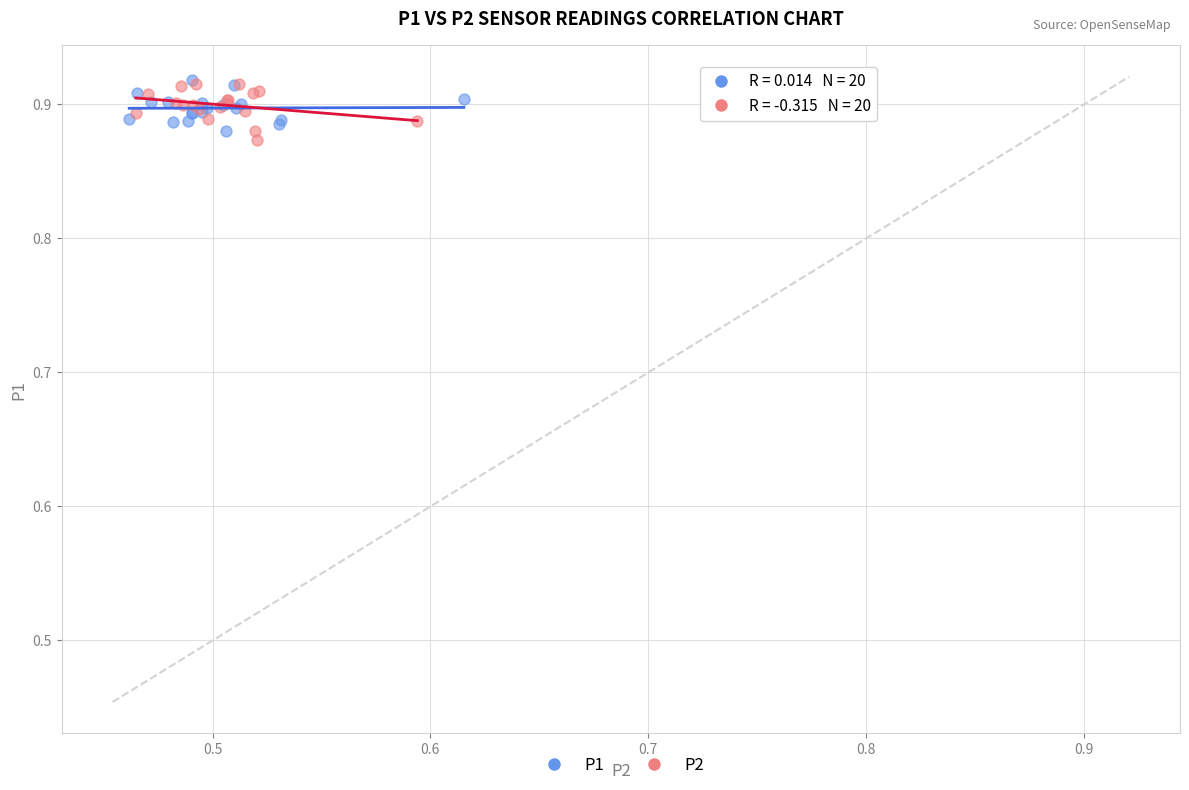

Which series reaches the minimum Y coordinate?

P2